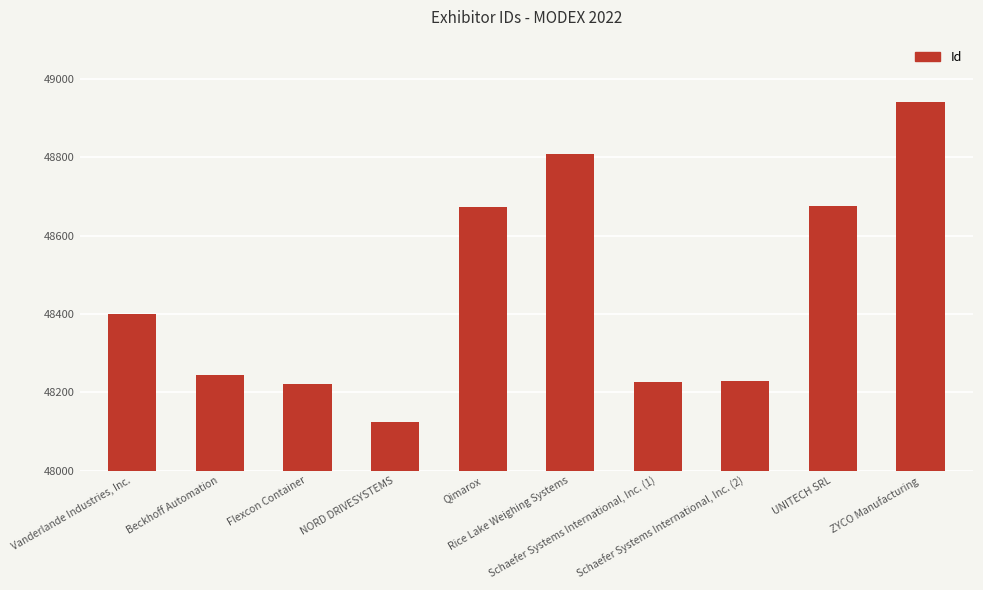

True or false: the data shows 48675 at UNITECH SRL.

True